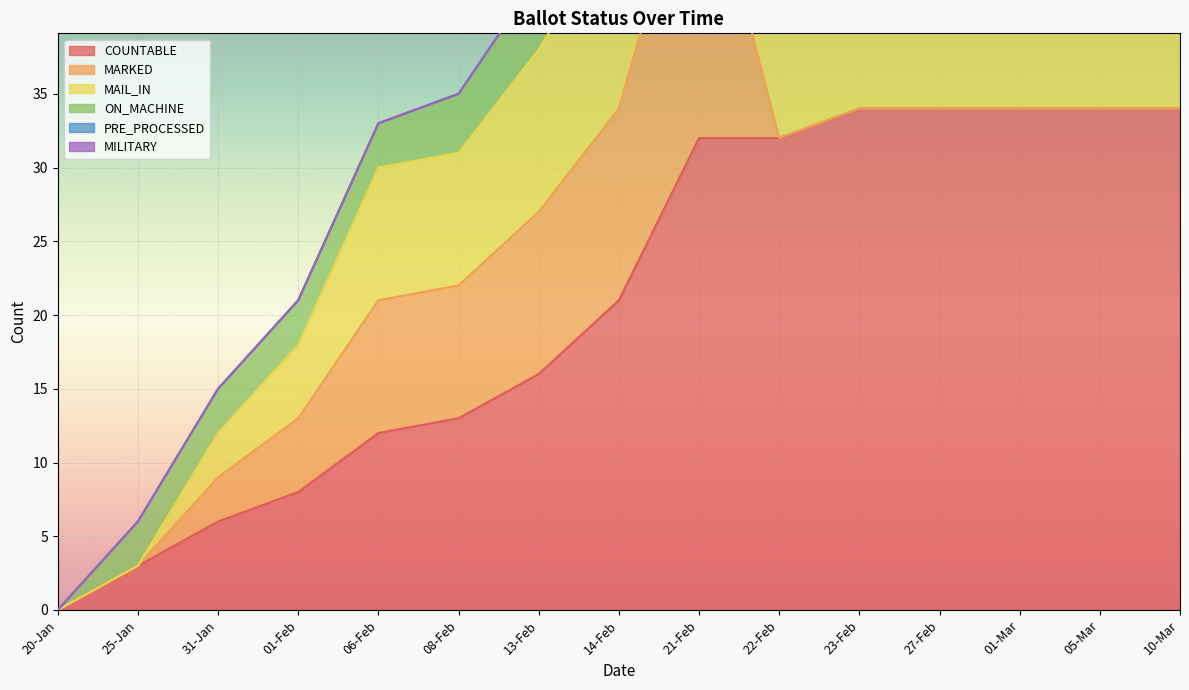

What is the difference between the highest and lowest values at 05-Mar?

56